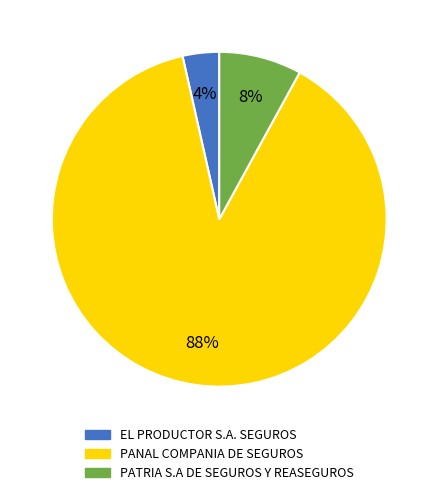

Which category has the biggest portion of the pie?

PANAL COMPANIA DE SEGUROS